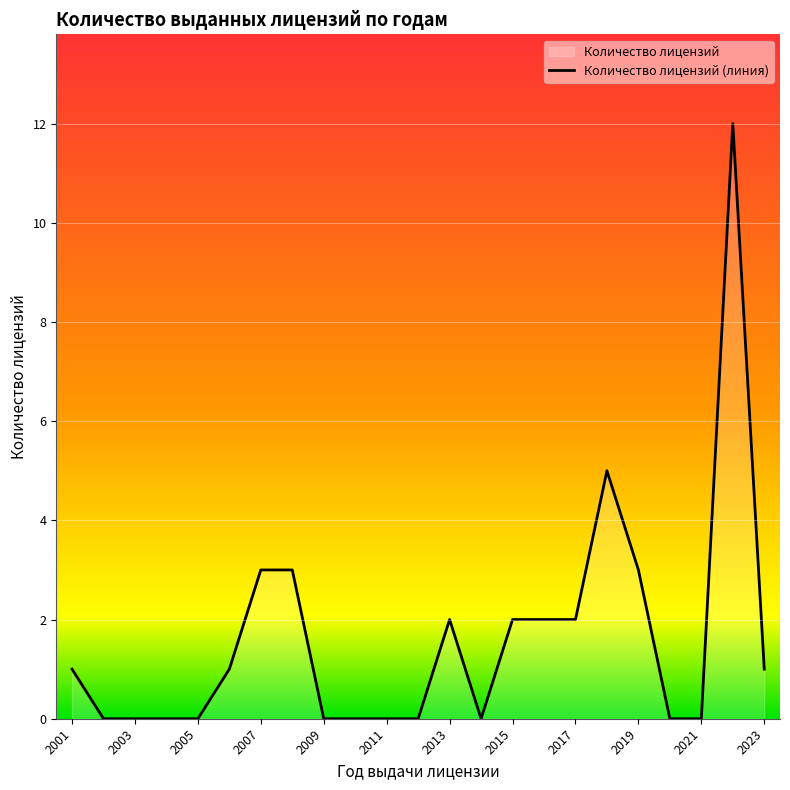

What is the difference between the maximum and minimum values?

12